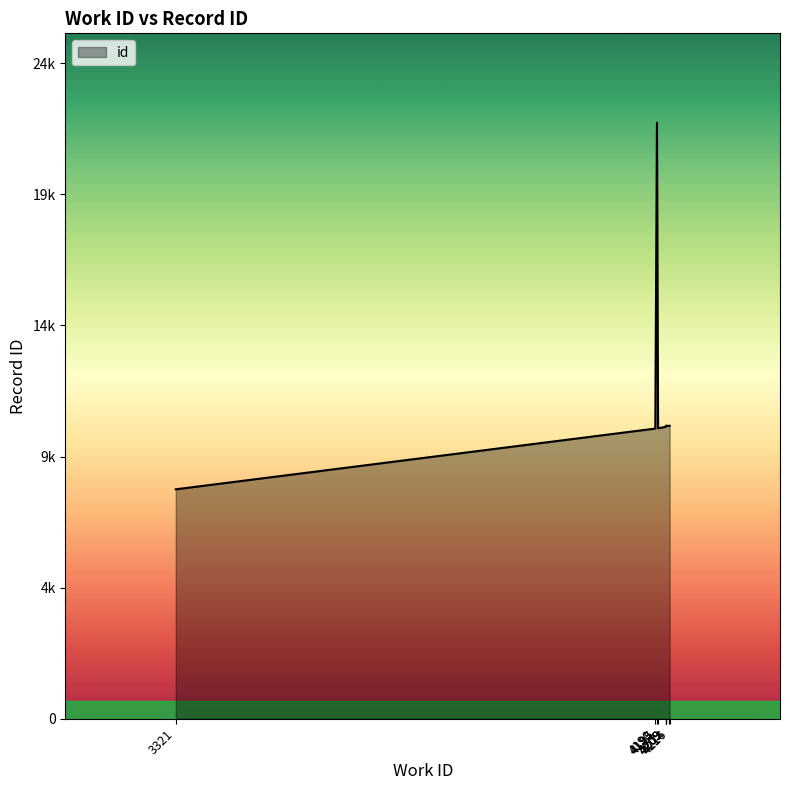

What is the sum of all values?

118407